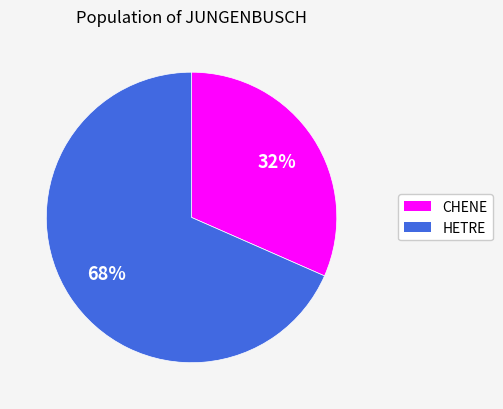

Do CHENE and HETRE together represent more than half of the pie?

Yes